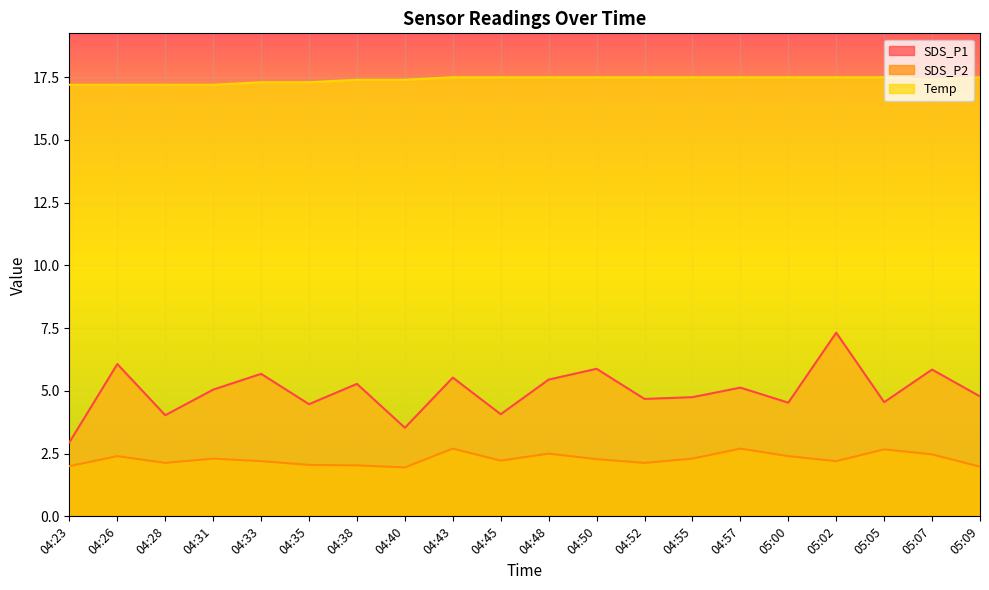

The SDS_P2 series shows 2.0 at 04:23. True or false?

True